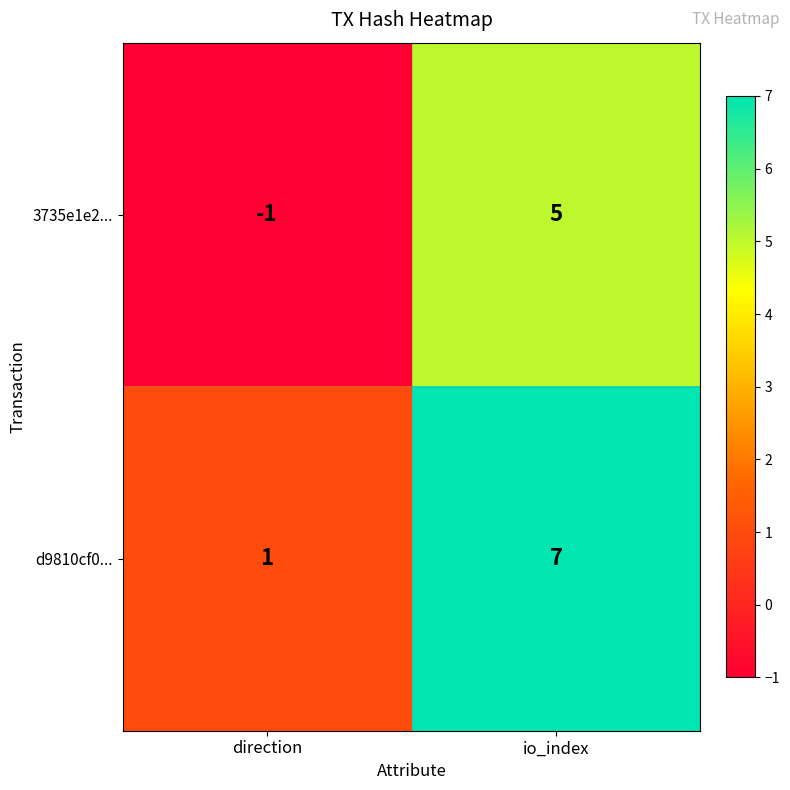

True or false: d9810cf0... has a value of 3 at io_index.

False